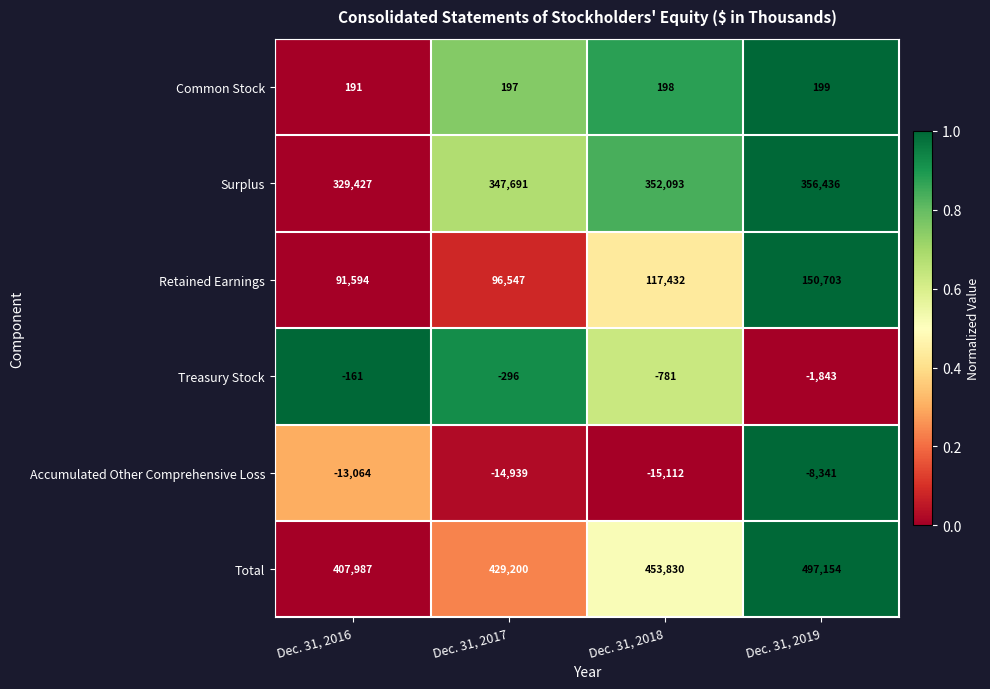

Between Dec. 31, 2018 and Dec. 31, 2019, which series saw the biggest shift?

Total